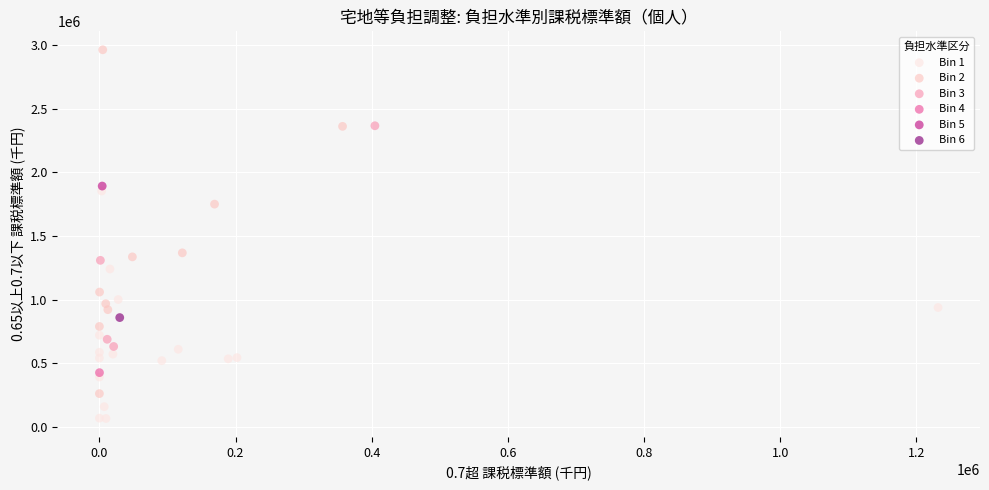

Which series contains the lowest Y value?

Bin 1